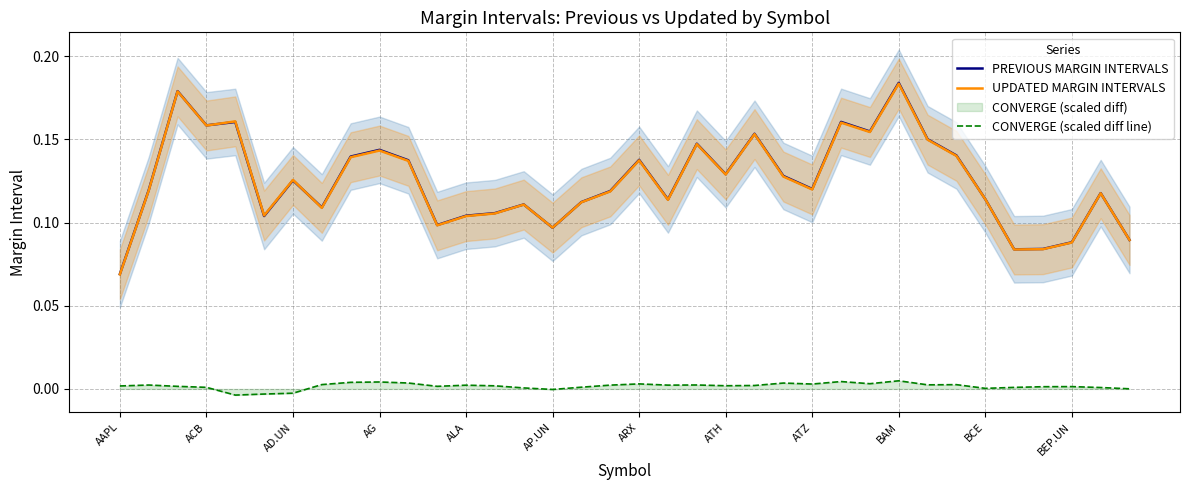

After their last crossing, which series has the higher values: UPDATED MARGIN INTERVALS or PREVIOUS MARGIN INTERVALS?

PREVIOUS MARGIN INTERVALS